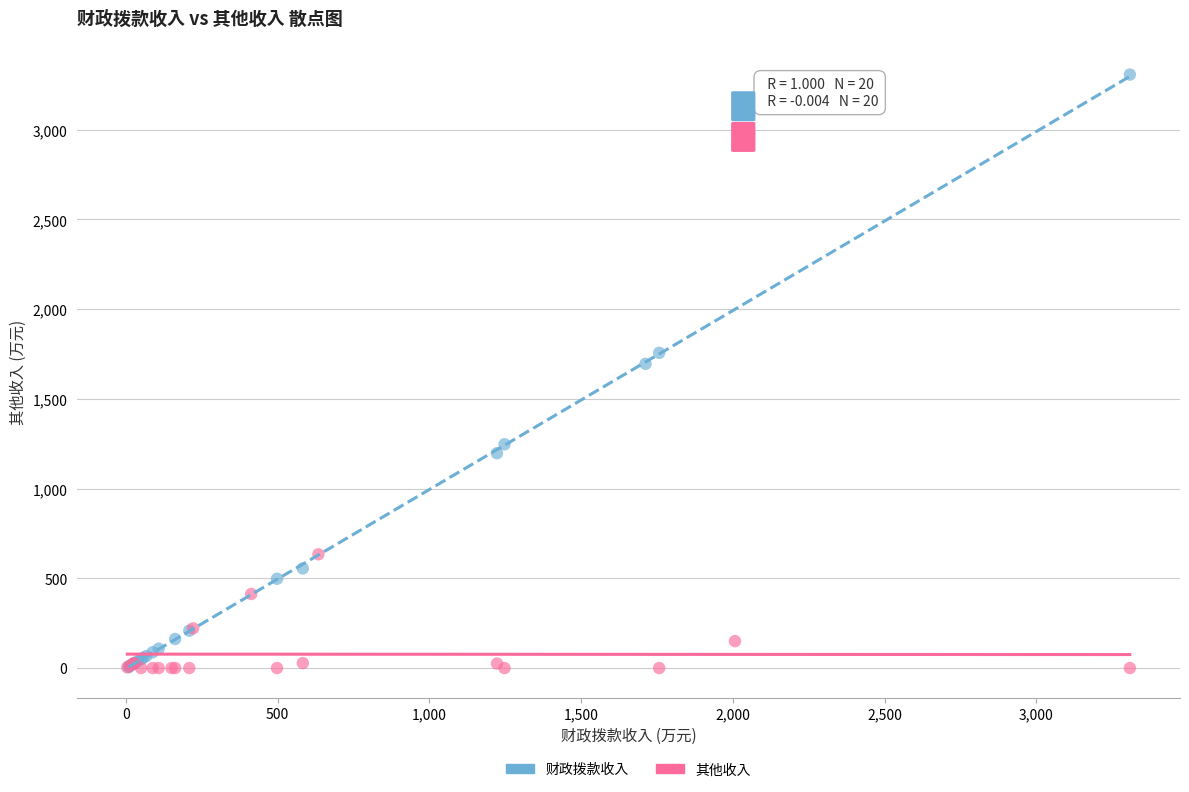

Which series has the widest spread of Y values?

财政拨款收入